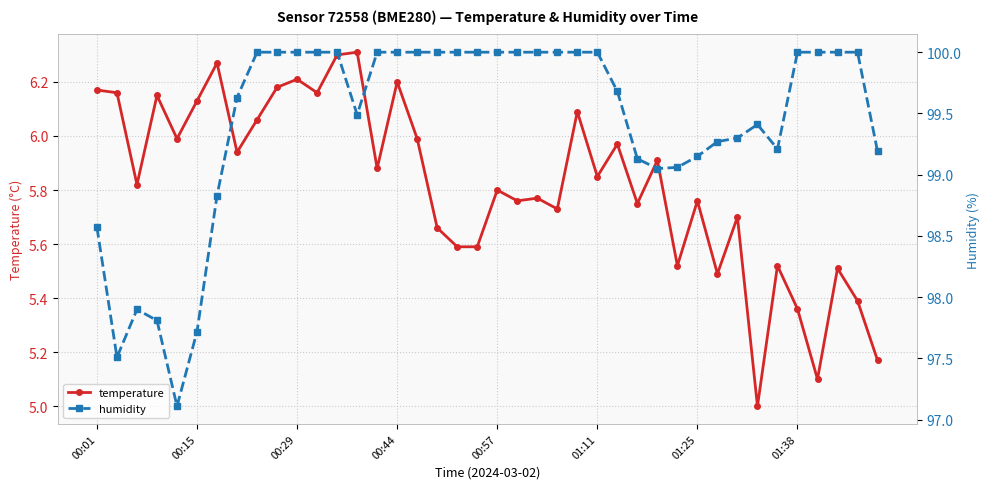

At how many categories does at least one series exceed 90?

40